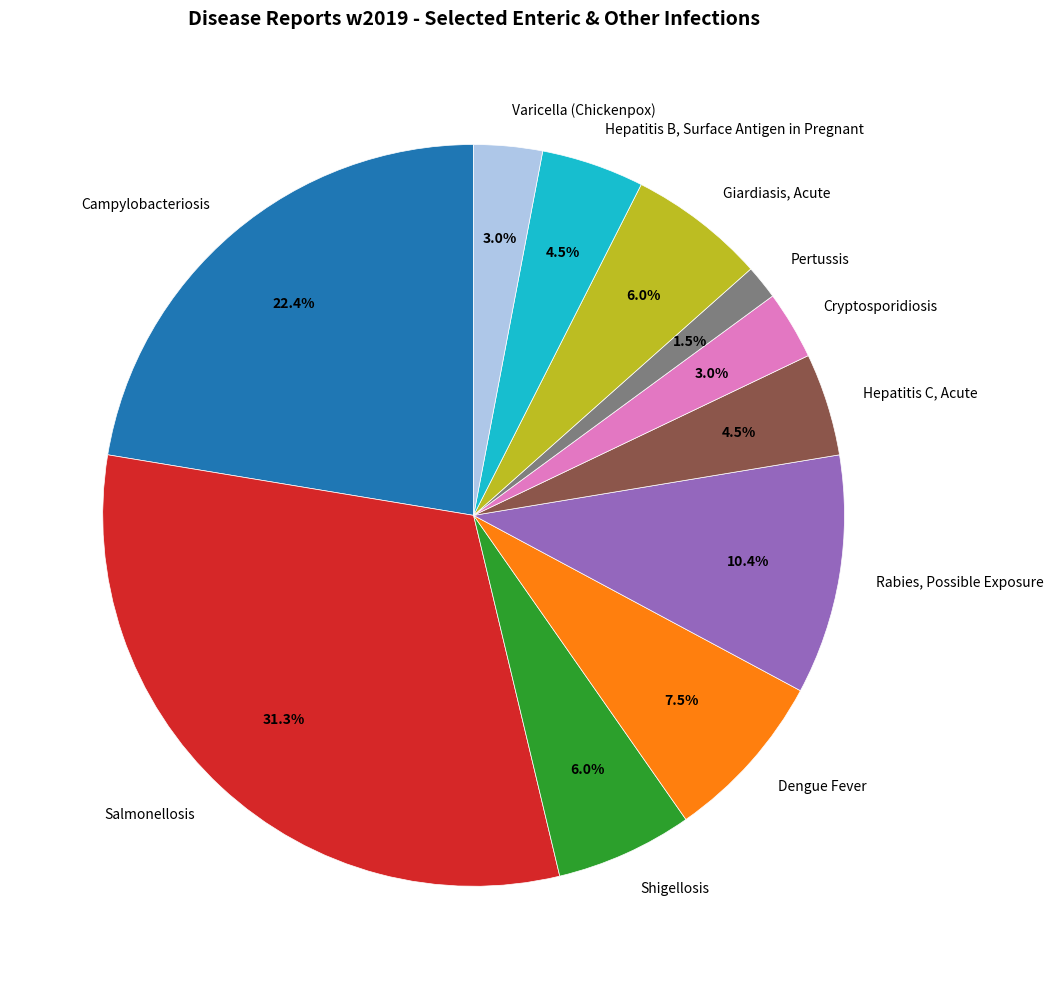

What is the largest slice in the pie chart?

Salmonellosis